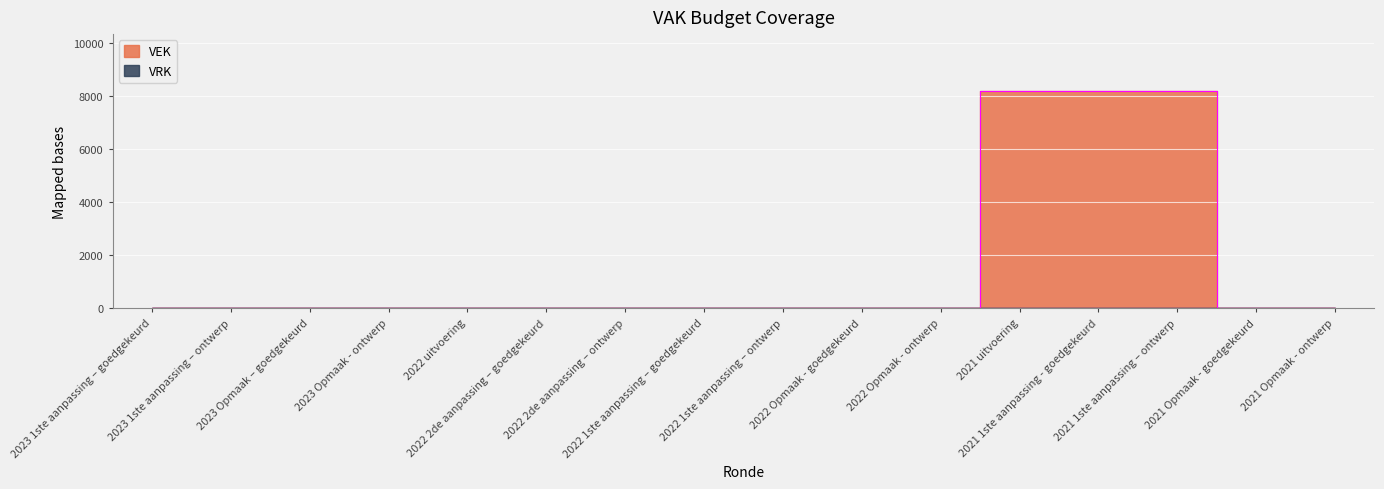

Rank the categories by value from highest to lowest.

2021 uitvoering, 2021 1ste aanpassing - goedgekeurd, 2021 1ste aanpassing – ontwerp, 2023 1ste aanpassing – goedgekeurd, 2023 1ste aanpassing – ontwerp, 2023 Opmaak – goedgekeurd, 2023 Opmaak - ontwerp, 2022 uitvoering, 2022 2de aanpassing – goedgekeurd, 2022 2de aanpassing – ontwerp, 2022 1ste aanpassing – goedgekeurd, 2022 1ste aanpassing – ontwerp, 2022 Opmaak - goedgekeurd, 2022 Opmaak - ontwerp, 2021 Opmaak - goedgekeurd, 2021 Opmaak - ontwerp